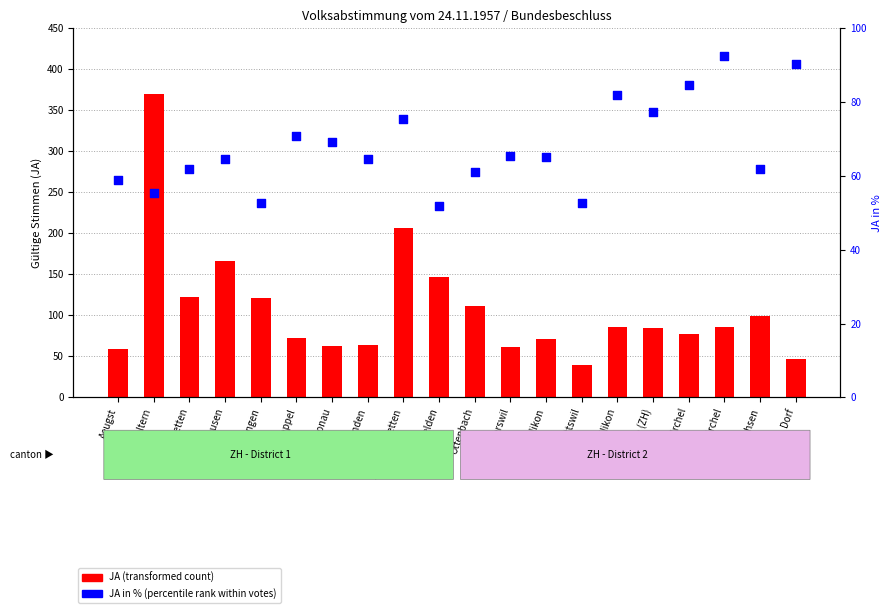

What is the change in value from Wettswil to Adlikon?

+29.3